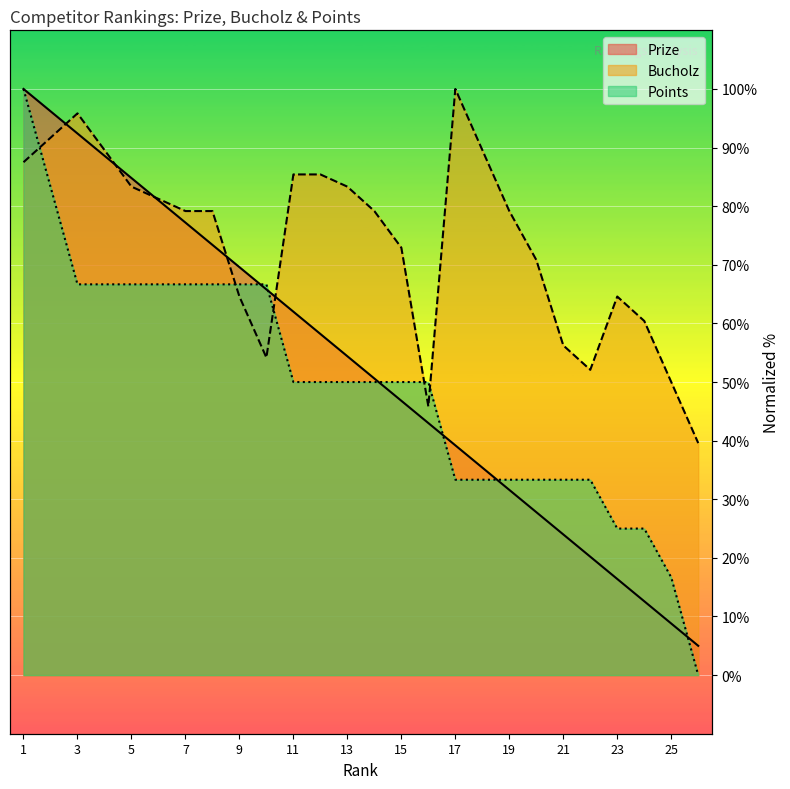

Does the chart display data point markers on the line(s)?

No